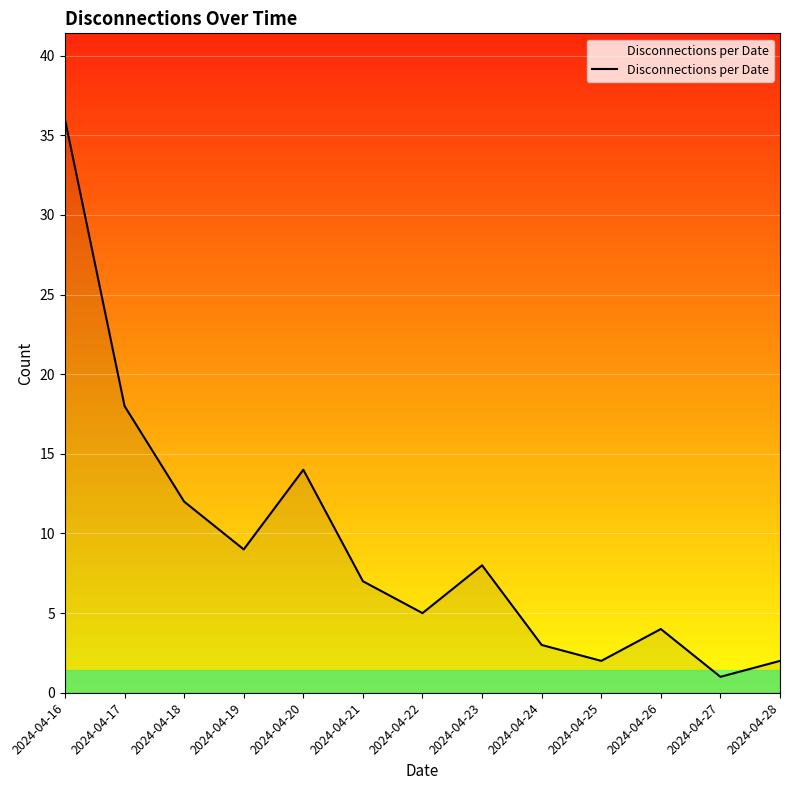

Reading left to right, list all the values displayed in this chart.

36	18	12	9	14	7	5	8	3	2	4	1	2